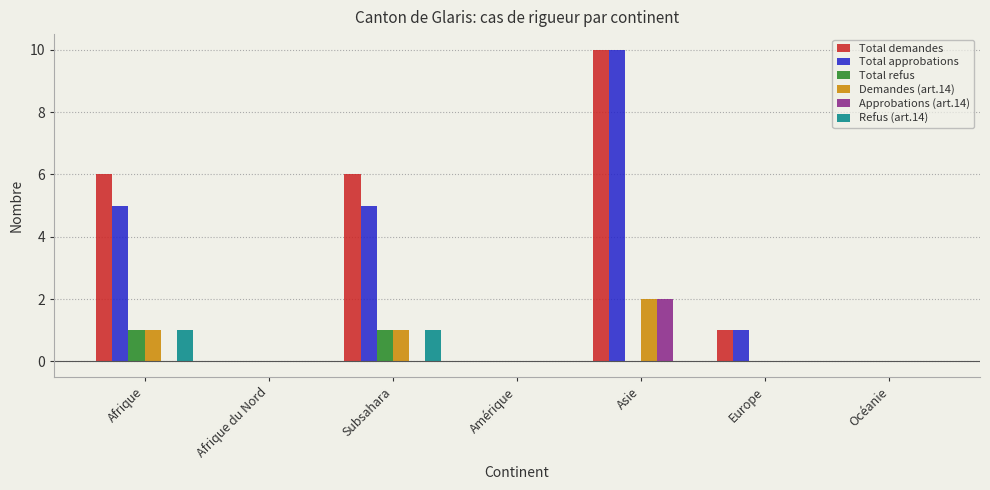

Is it true that Total approbations equals 5 at Amérique?

False